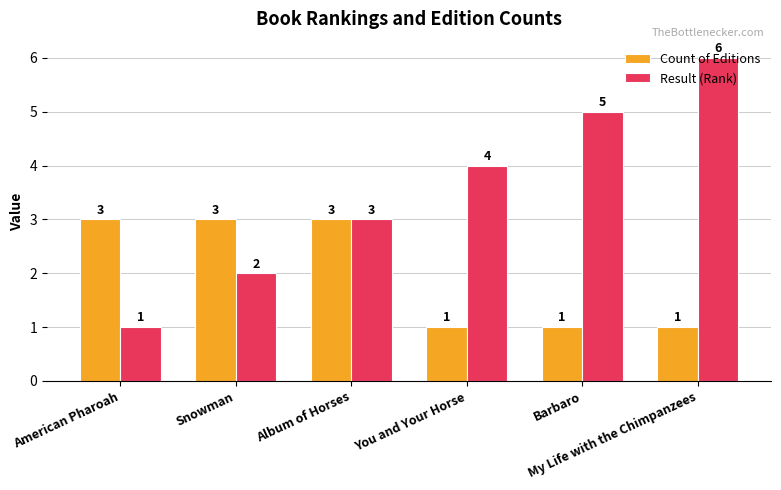

What position from the left is You and Your Horse?

4